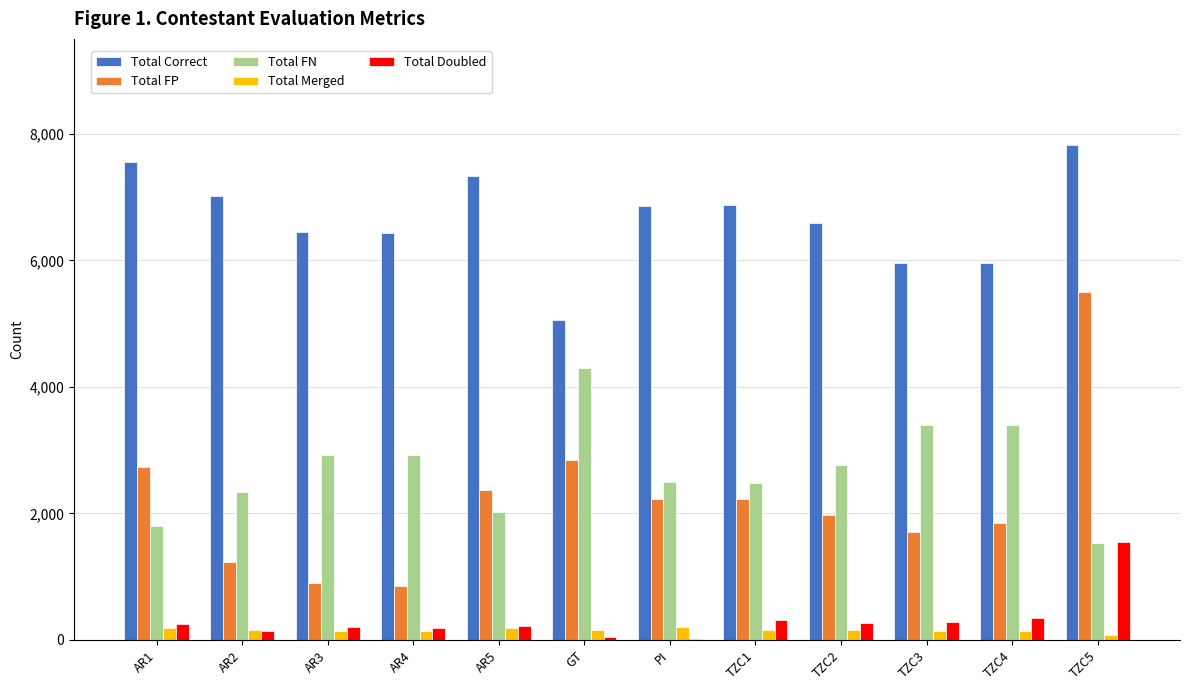

Which series has the widest spread of values?

Total FP